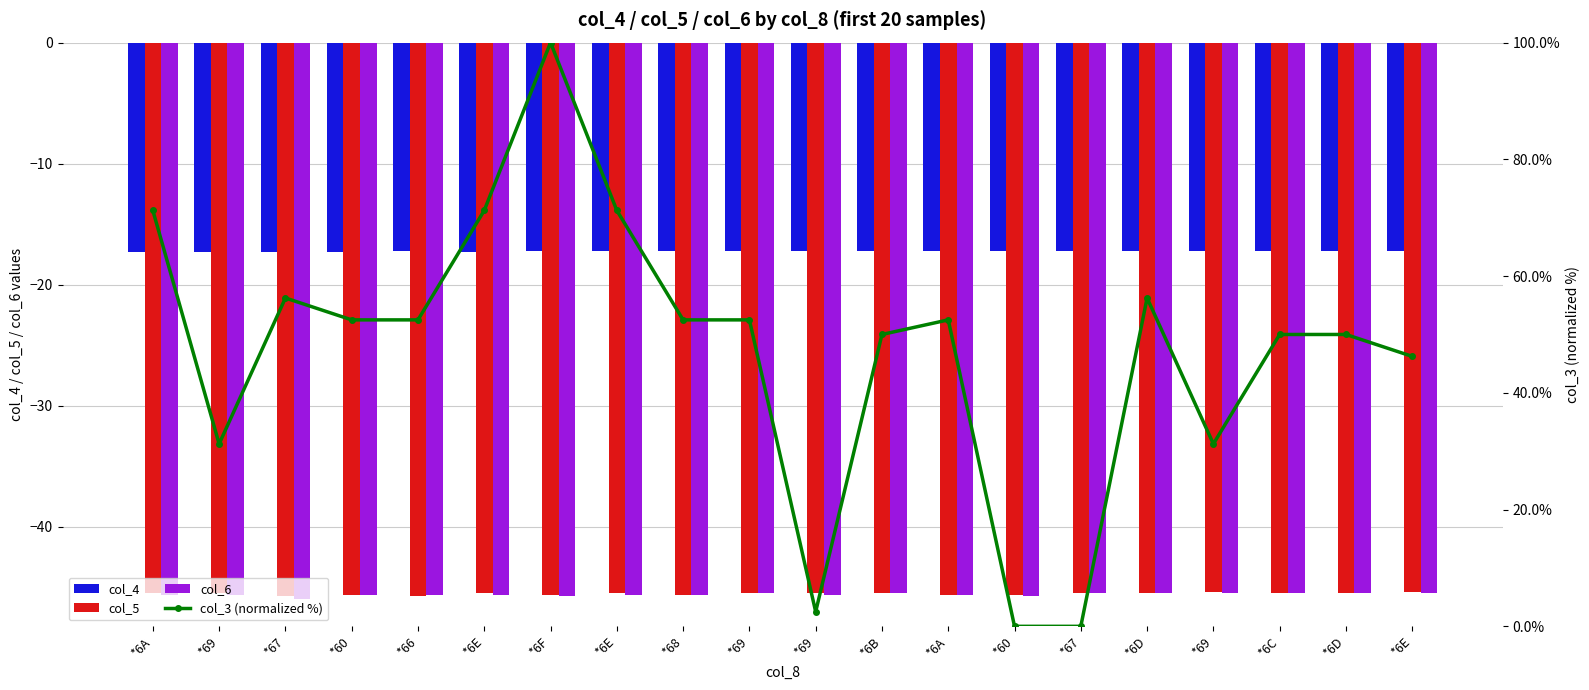

True or false: col_5 has a value of -16.6 at *6E.

False